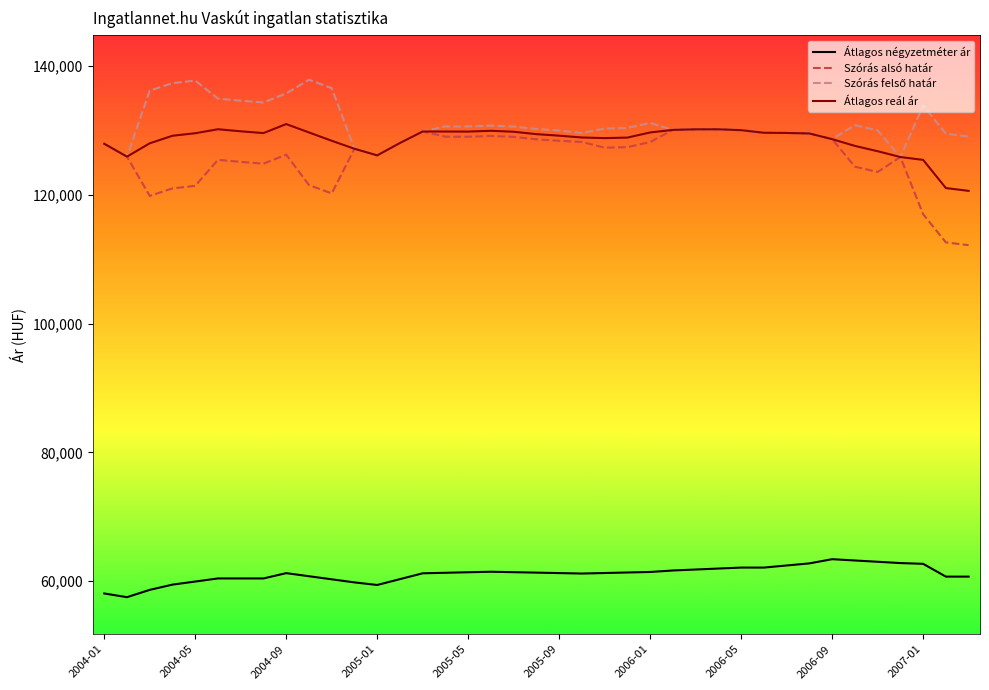

True or false: Szórás alsó határ and Átlagos négyzetméter ár intersect in this chart.

False